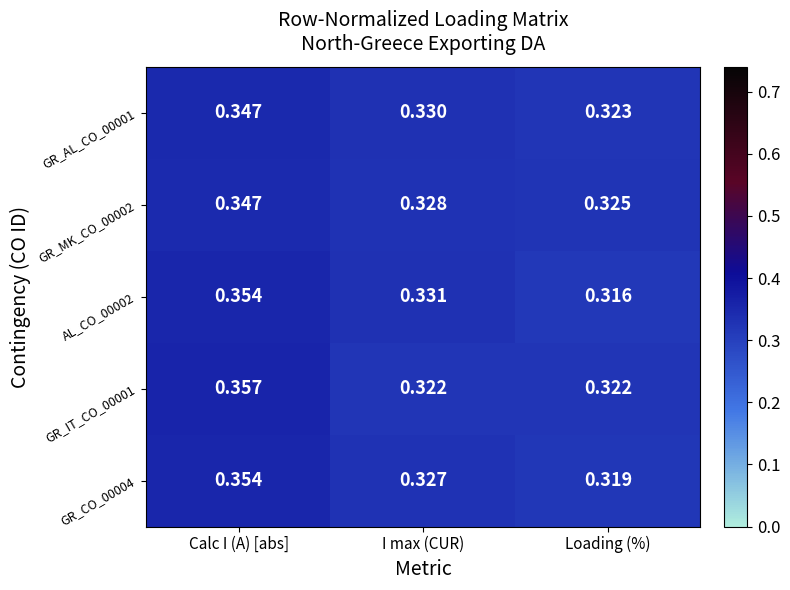

Which category has the lowest value across all series?

Loading (%)